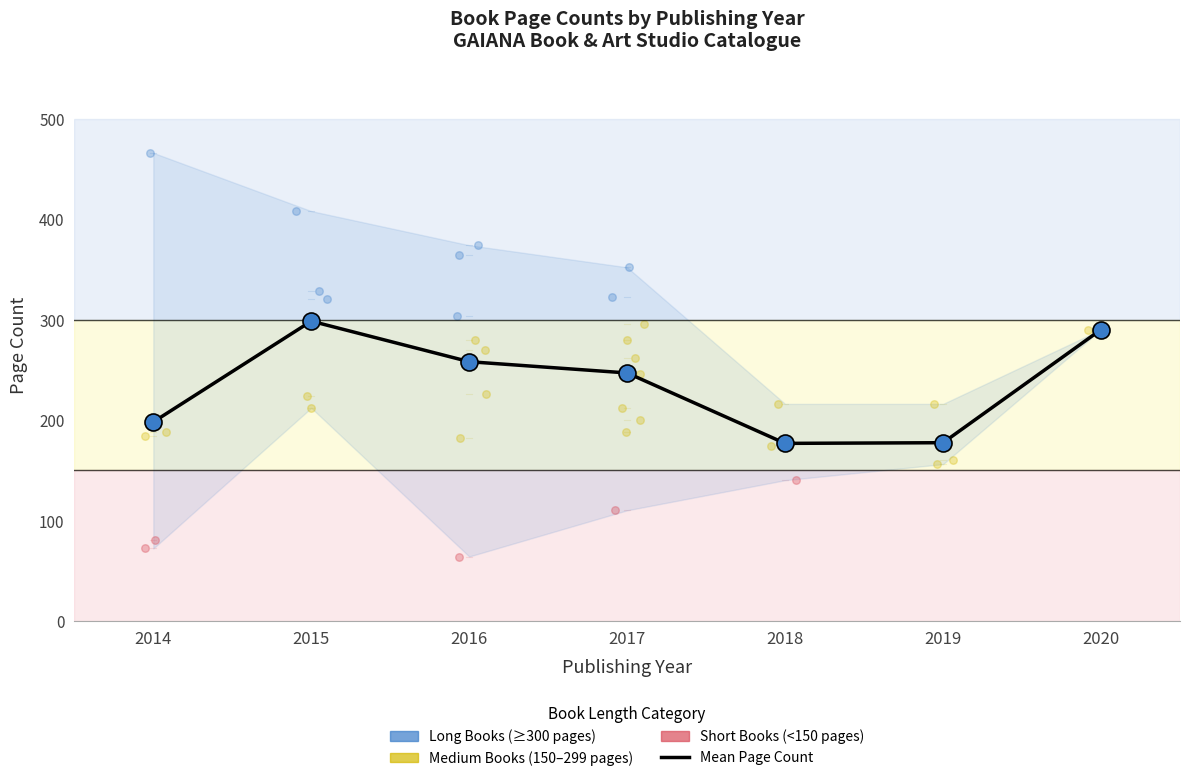

What is the change in value from 2017 to 2019?

-69.5